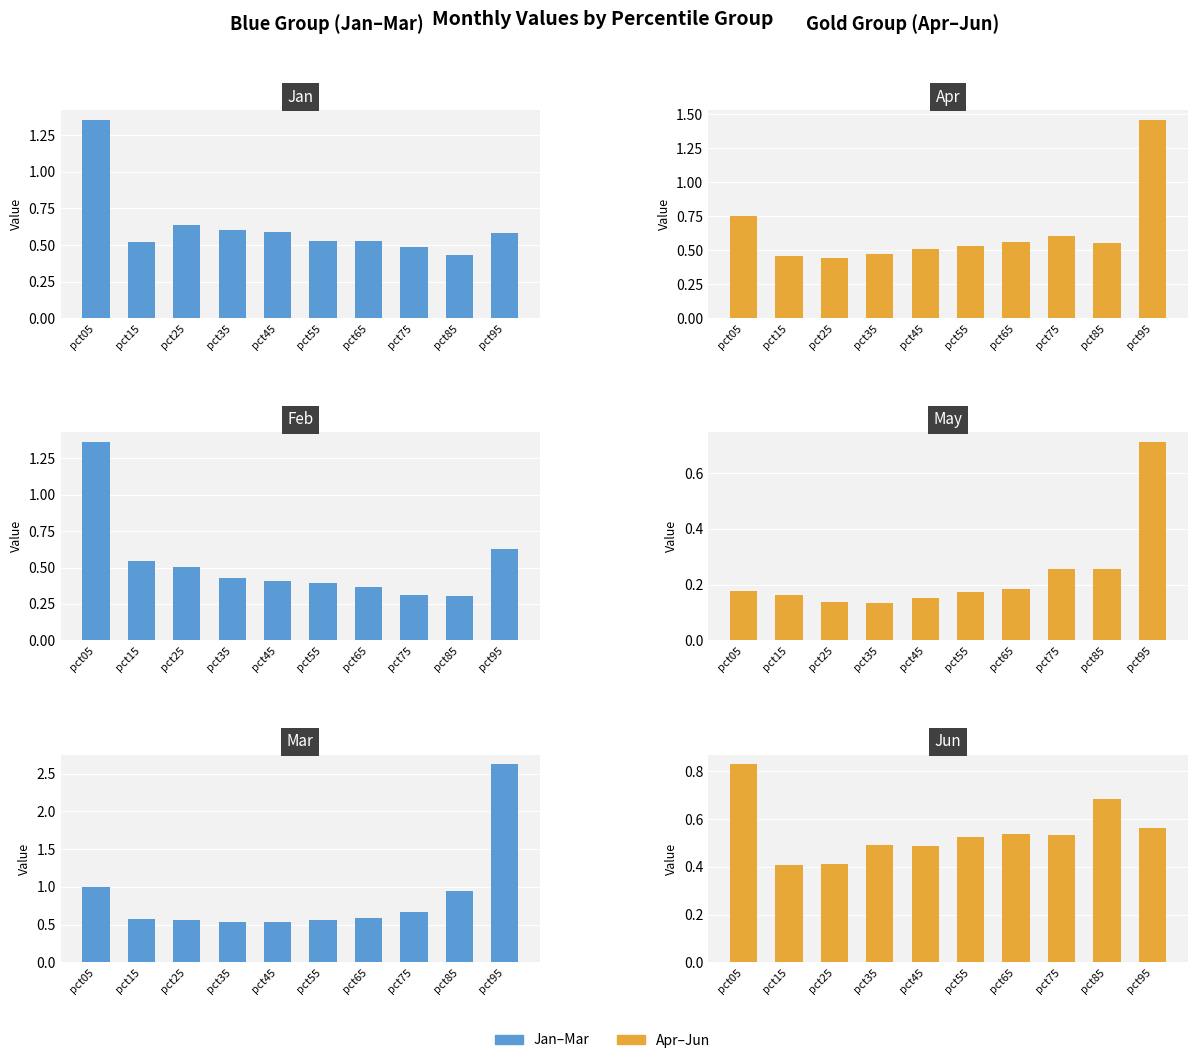

The value of May at pct25 is 0.1. True or false?

True